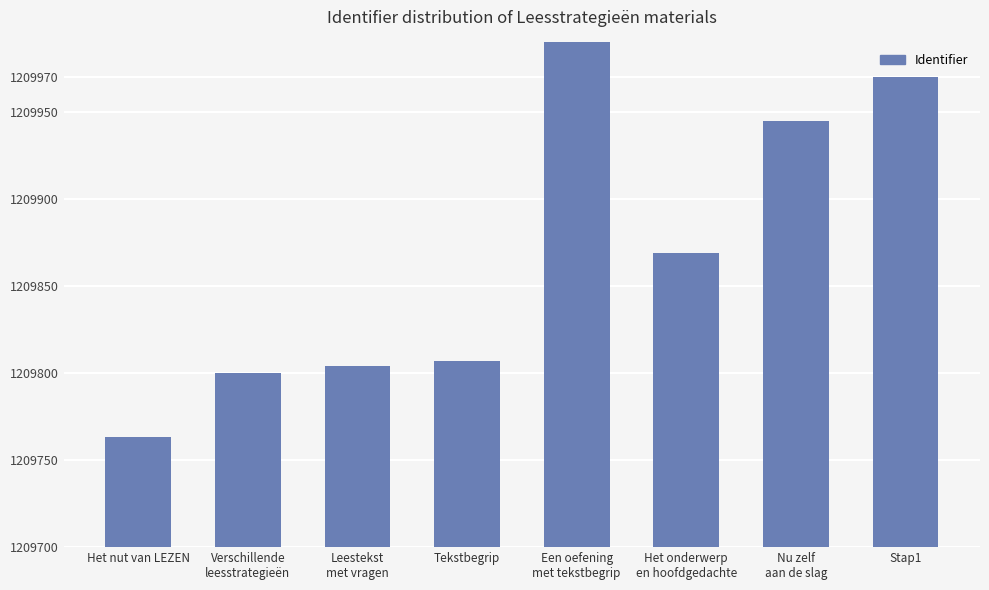

What is the label of the 3rd bar from the left?

Leestekst
met vragen